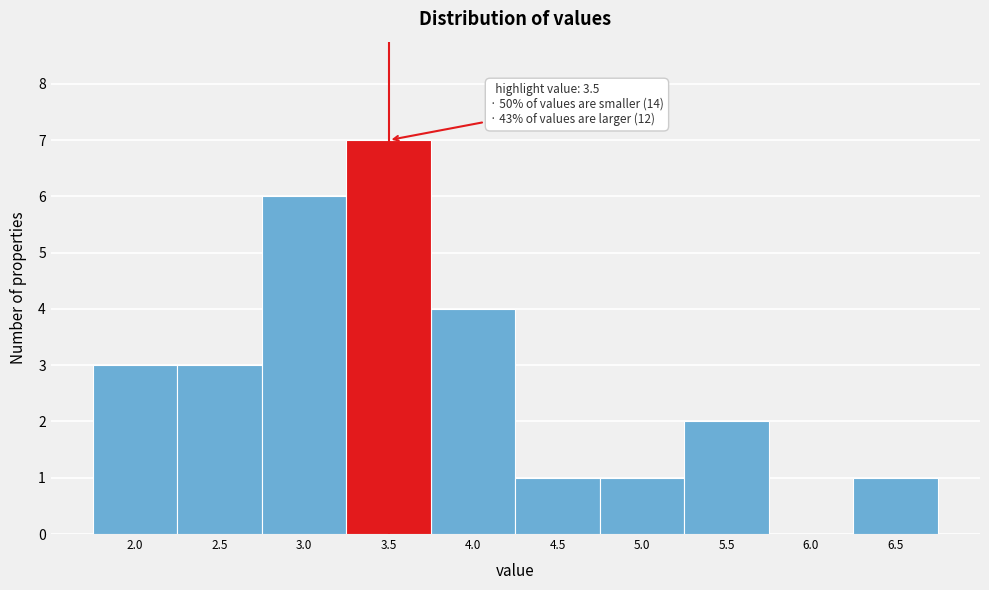

Which range on the x-axis has the tallest bar?

3.25 to 3.75